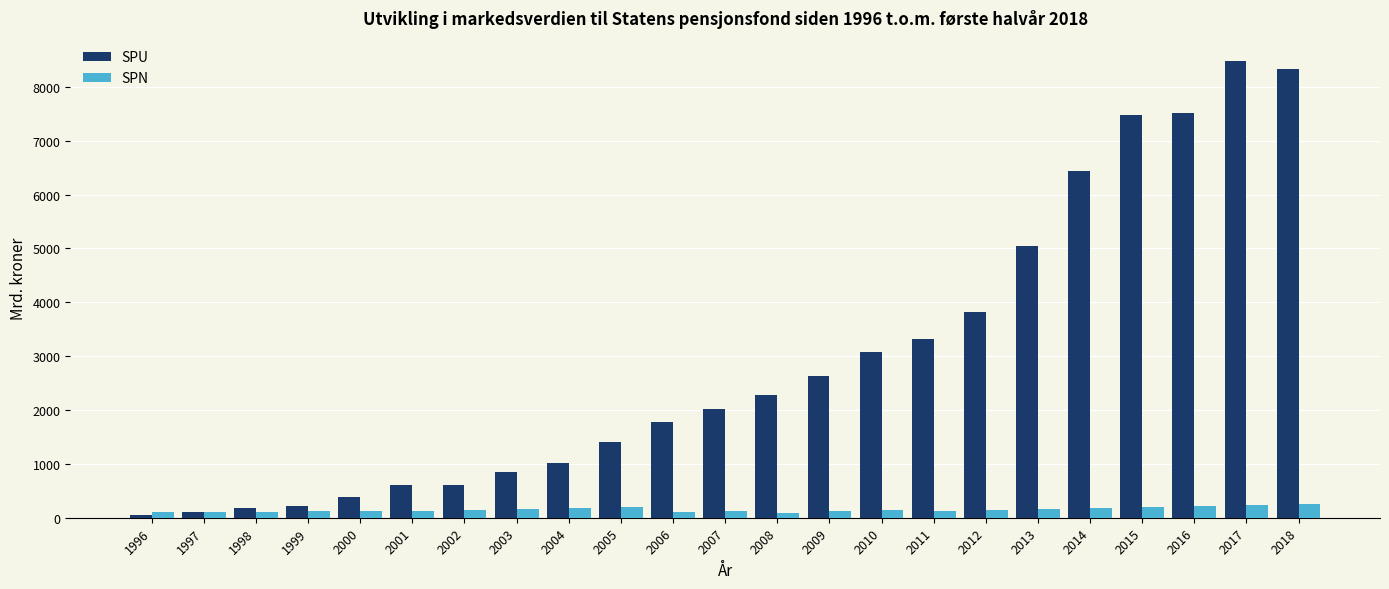

What is the average value of the SPU series?

2940.0